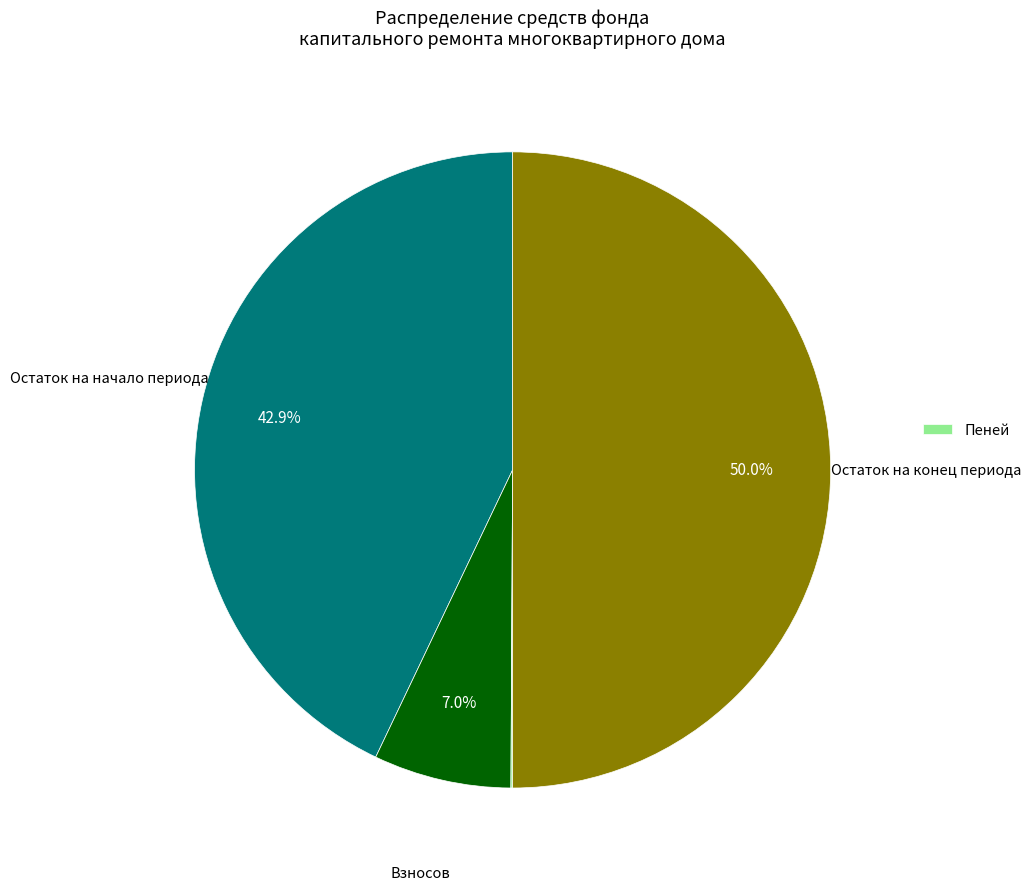

Is there any slice that represents more than half of the pie?

No